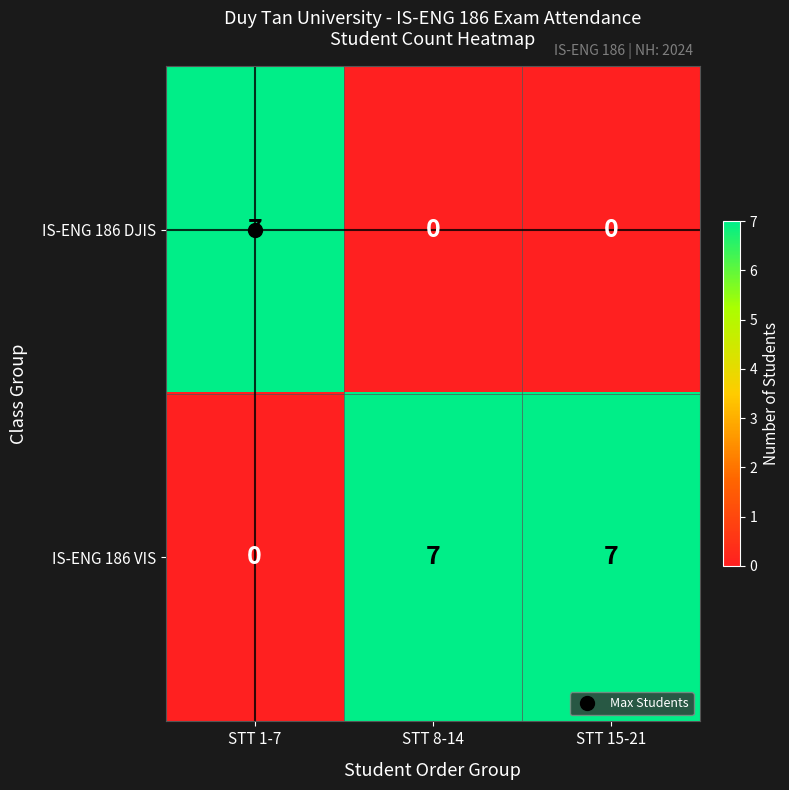

What is the maximum value for IS-ENG 186 DJIS?

7